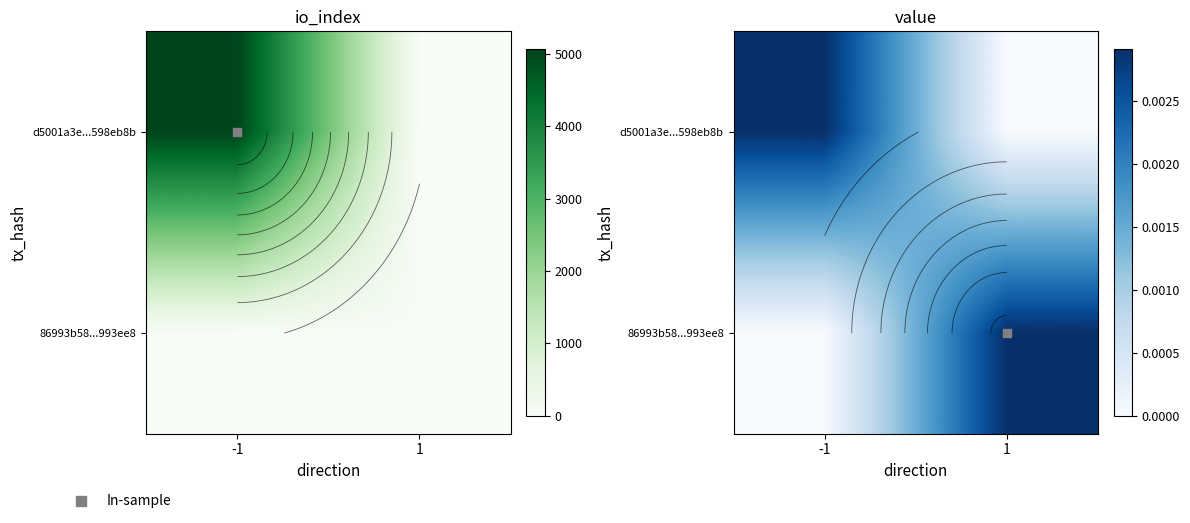

At how many categories does at least one series exceed 0?

2